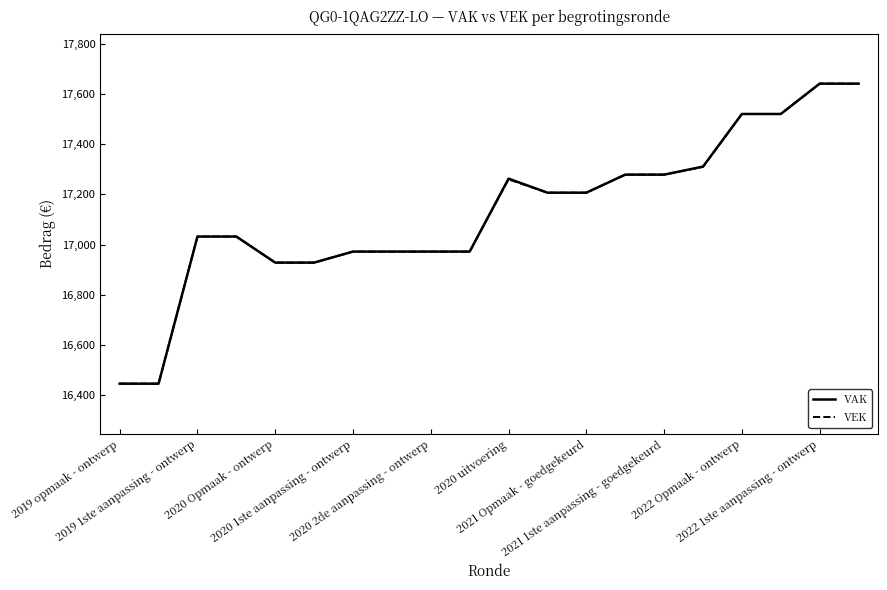

What is the minimum value for VEK?

16445